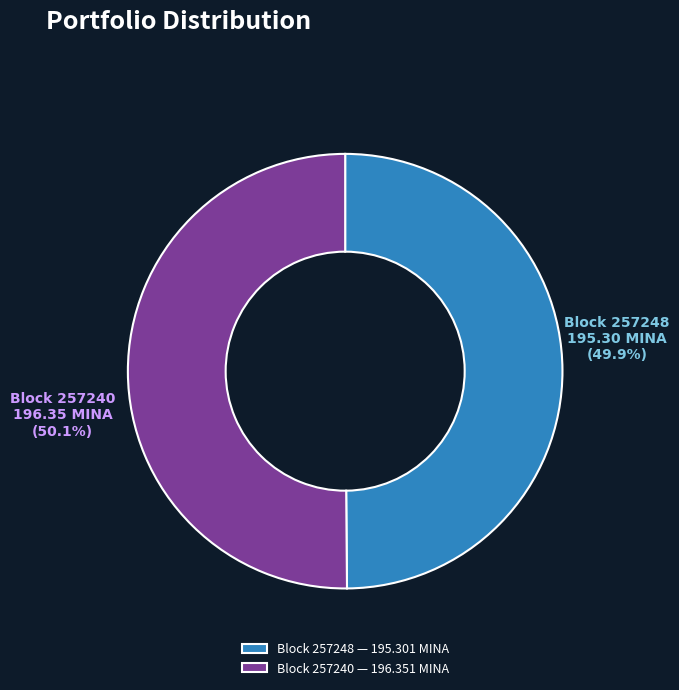

Combined, what portion of the pie is Block 257240 and Block 257248?

100.0%